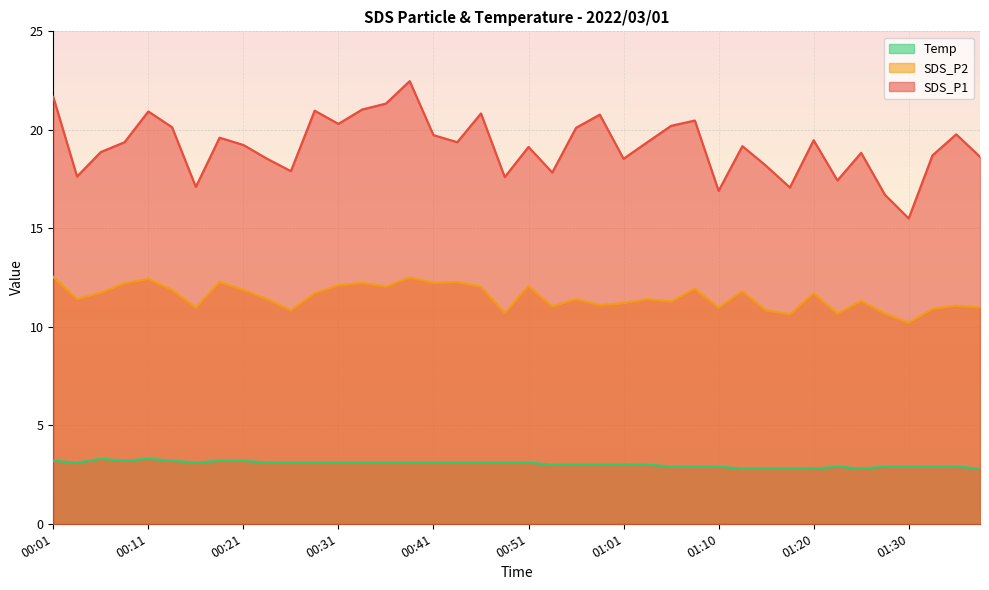

What is the label of the 33rd point from the left?

01:20